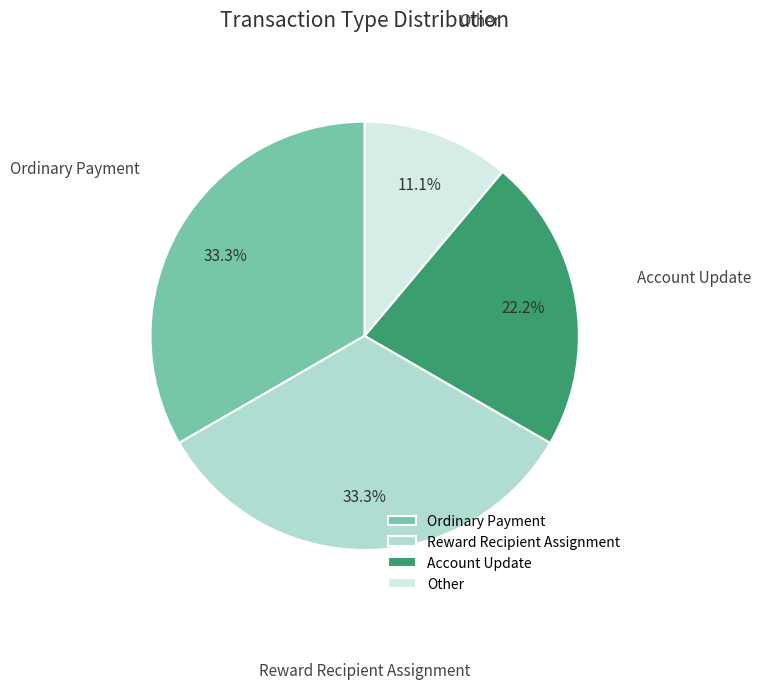

The Ordinary Payment slice represents 18% of the pie. True or false?

False